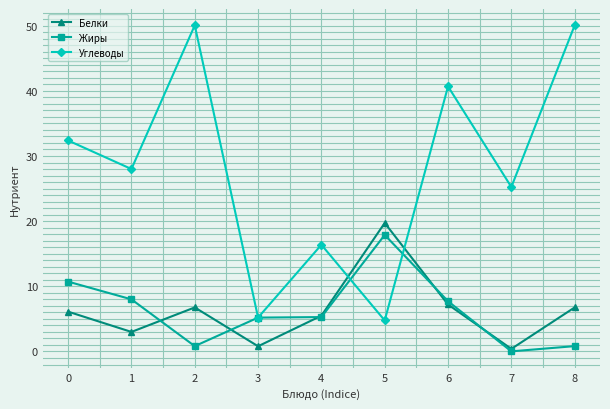

Is it true that Углеводы equals 25.2 at 7?

True